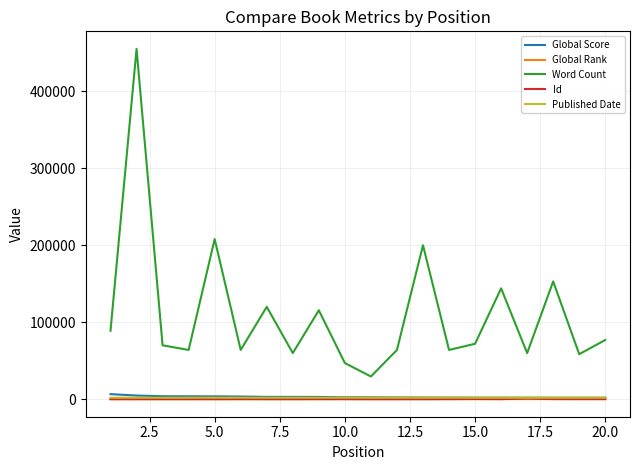

True or false: Id and Word Count cross at least once.

False